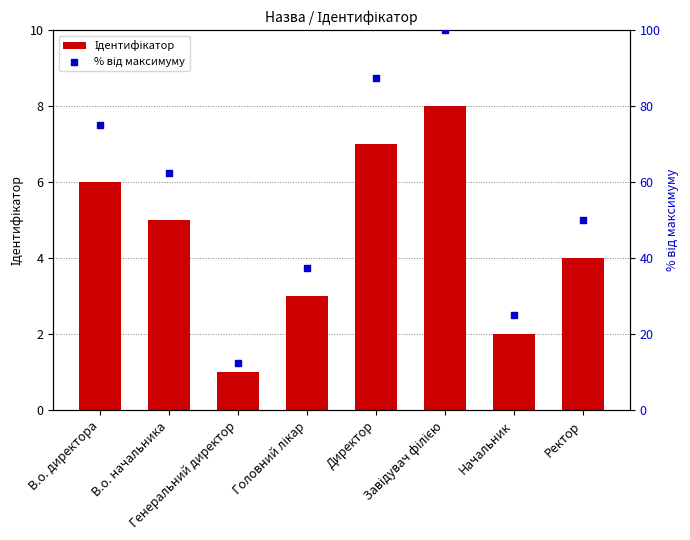

At which category is the sum across all series the highest?

Завідувач філією